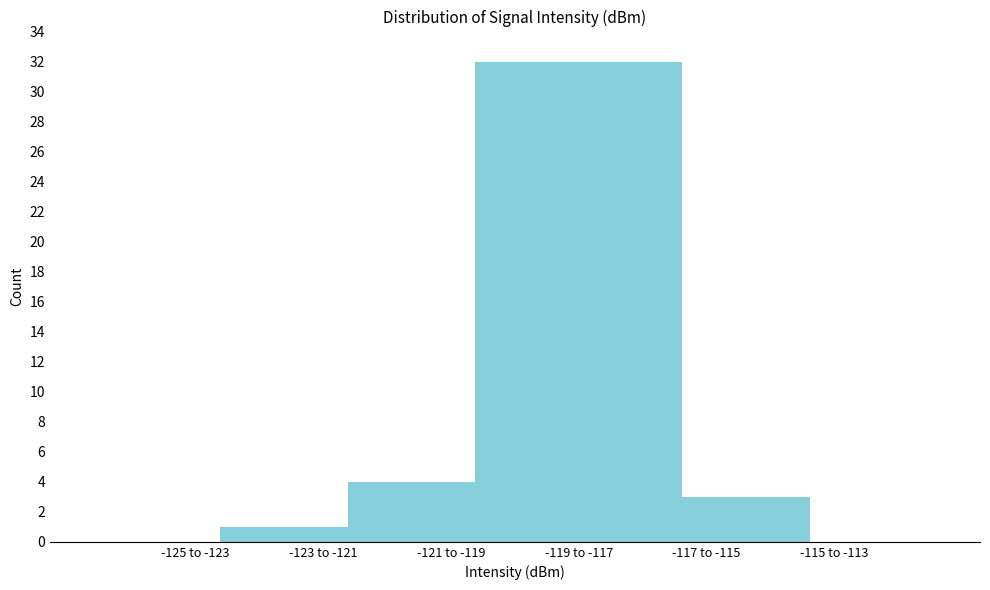

Reading left to right, extract all data points from this chart.

-125 to -123=0	-123 to -121=1	-121 to -119=4	-119 to -117=32	-117 to -115=3	-115 to -113=0